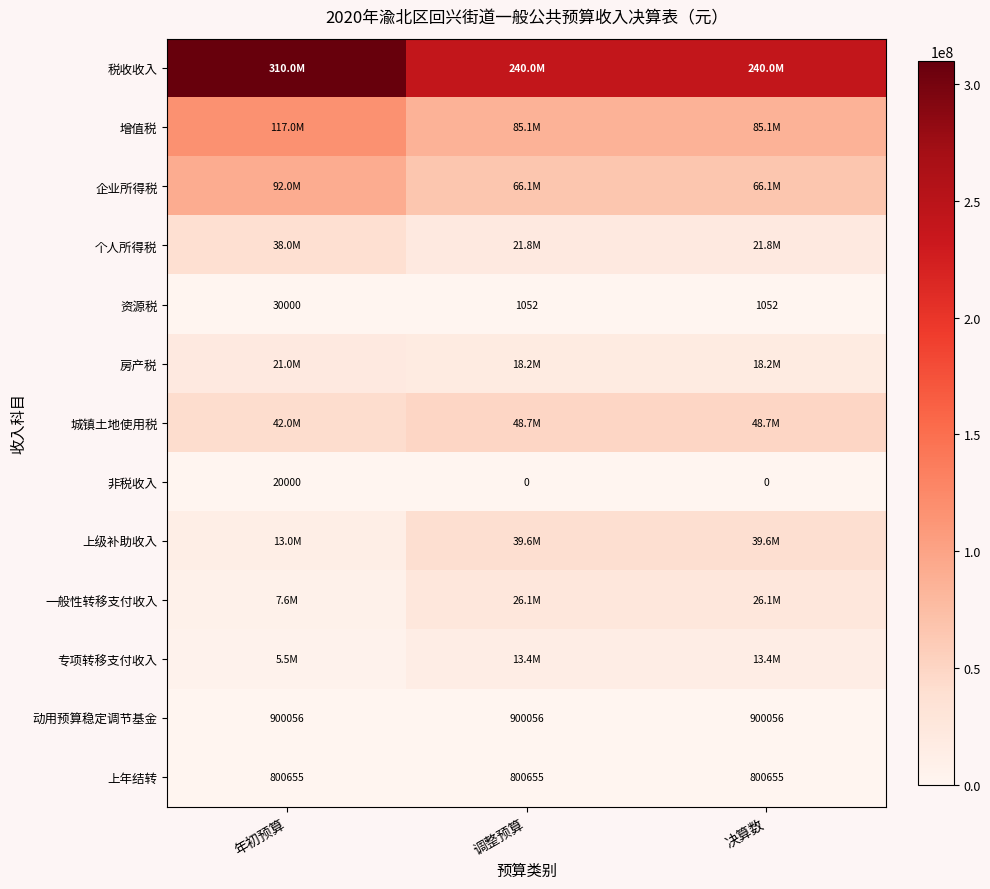

Rank the series at 年初预算 from lowest to highest value.

非税收入, 资源税, 上年结转, 动用预算稳定调节基金, 专项转移支付收入, 一般性转移支付收入, 上级补助收入, 房产税, 个人所得税, 城镇土地使用税, 企业所得税, 增值税, 税收收入